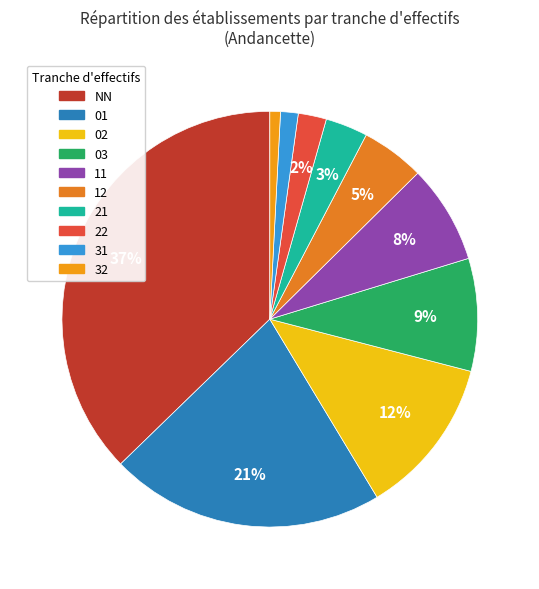

How many segments does this pie chart have?

10